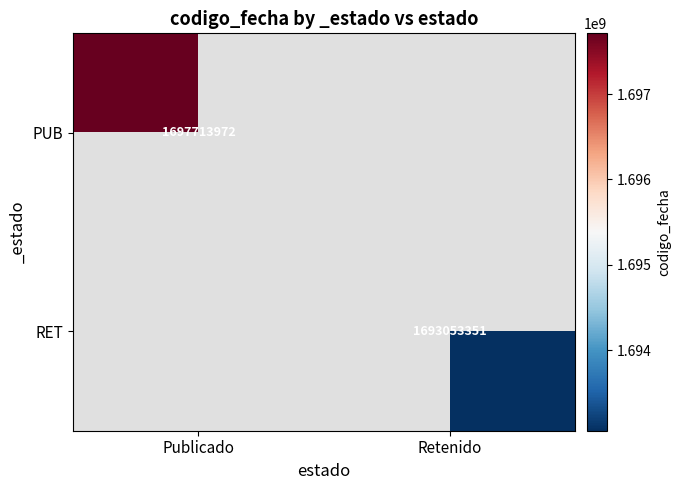

The PUB series shows 2971380331 at Publicado. True or false?

False